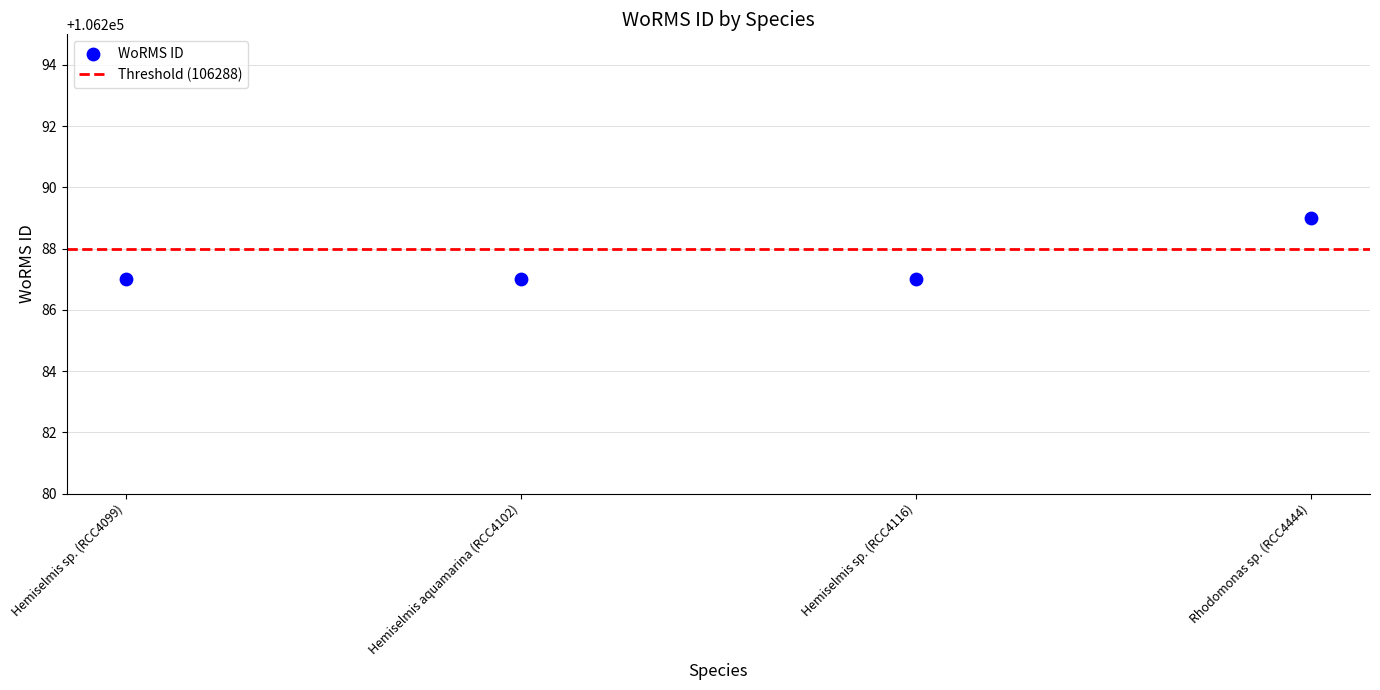

What is the average Y value?

106288